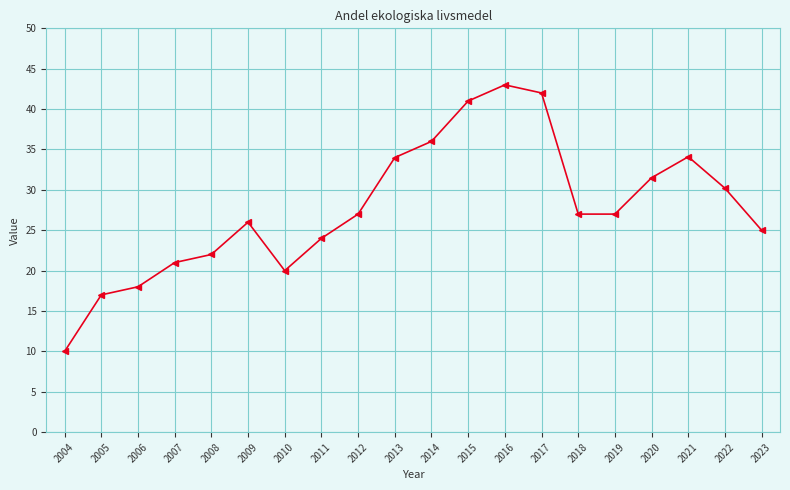

What is the sum of all values?

555.8